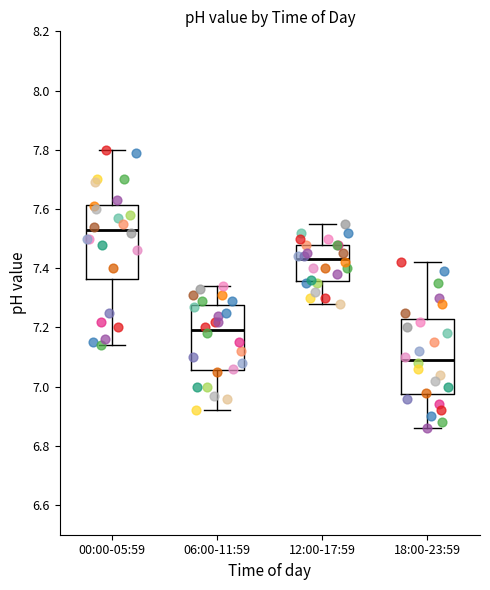

Which box has the highest median line?

00:00-05:59